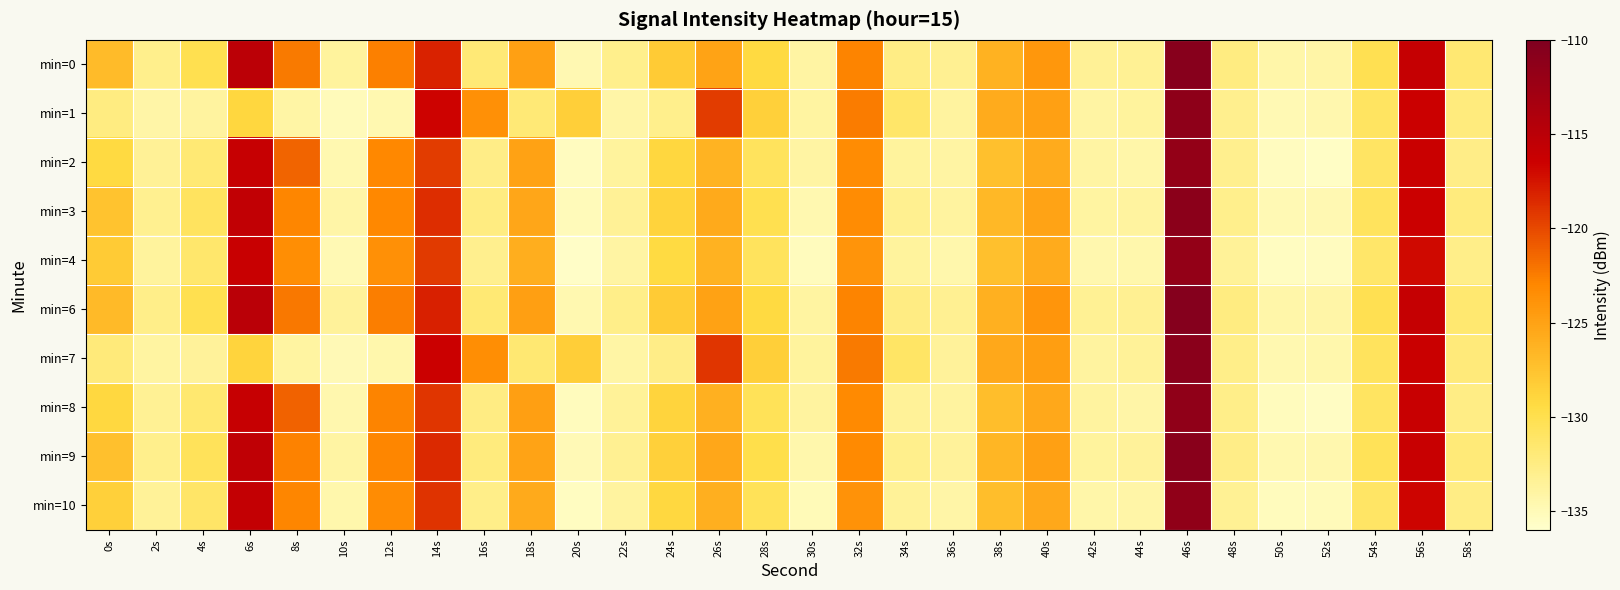

What is the greatest value displayed?

-110.6